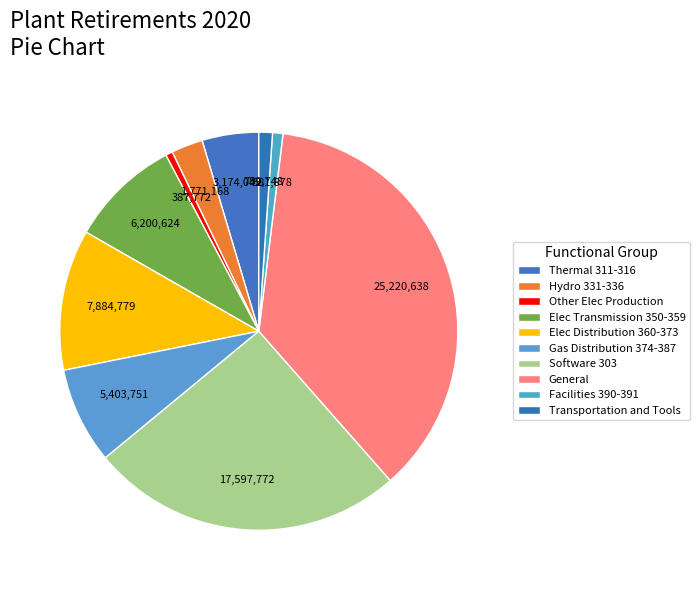

Count the number of slices in the pie.

10